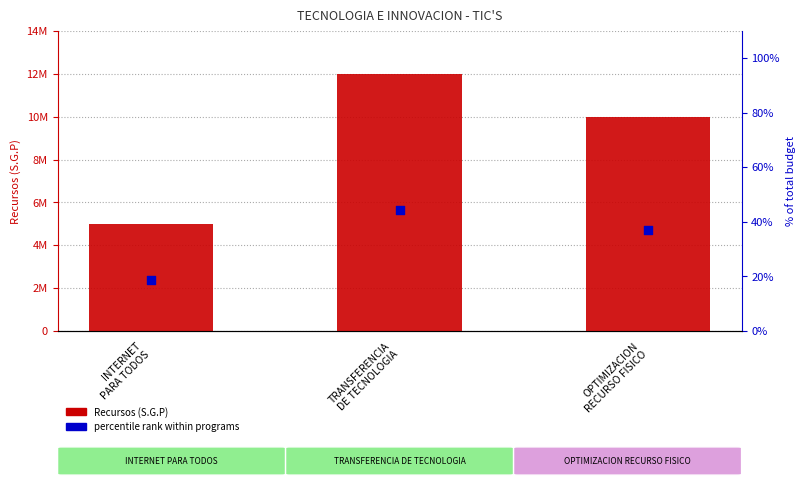

At how many categories does at least one series exceed 4141452?

3